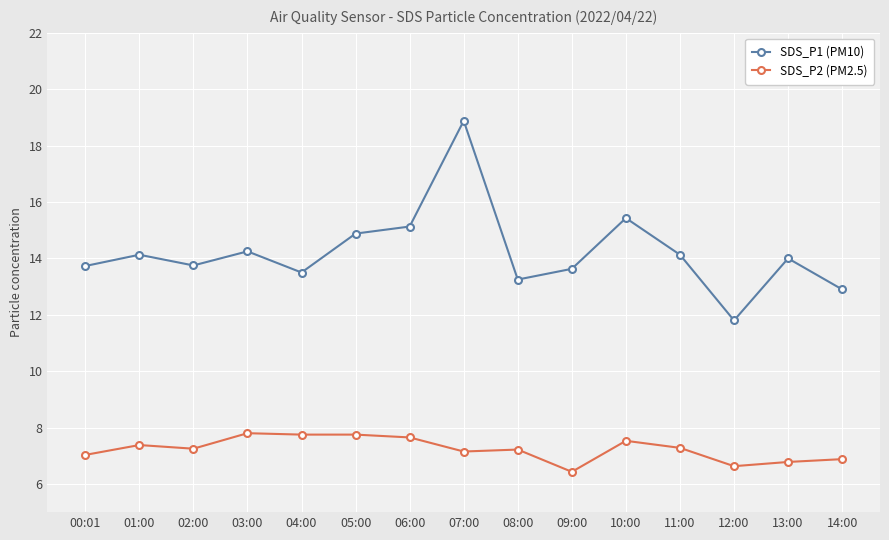

What is the difference between the maximum and second lowest values in the SDS_P1 (PM10) series?

6.0